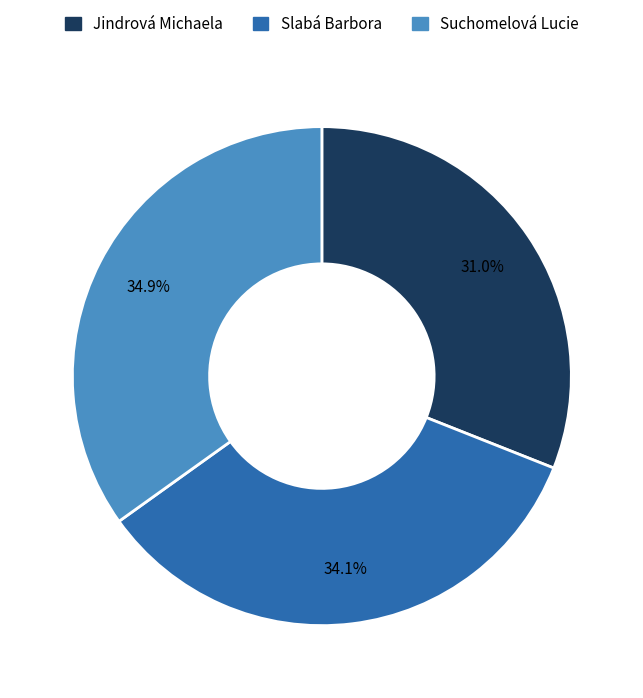

What percentage is NOT represented by Slabá Barbora?

65.9%